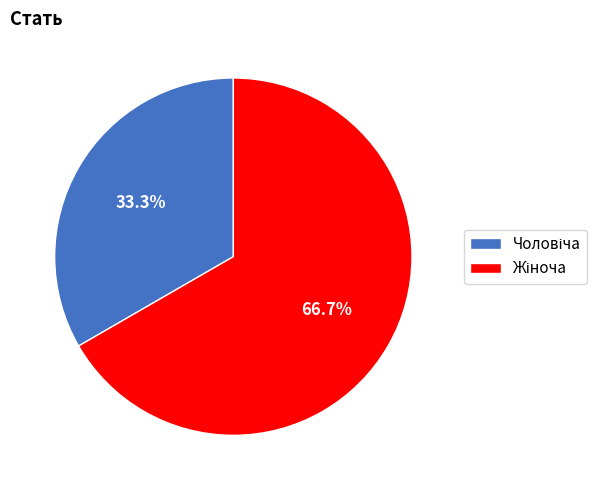

Does any single category account for the majority?

Yes